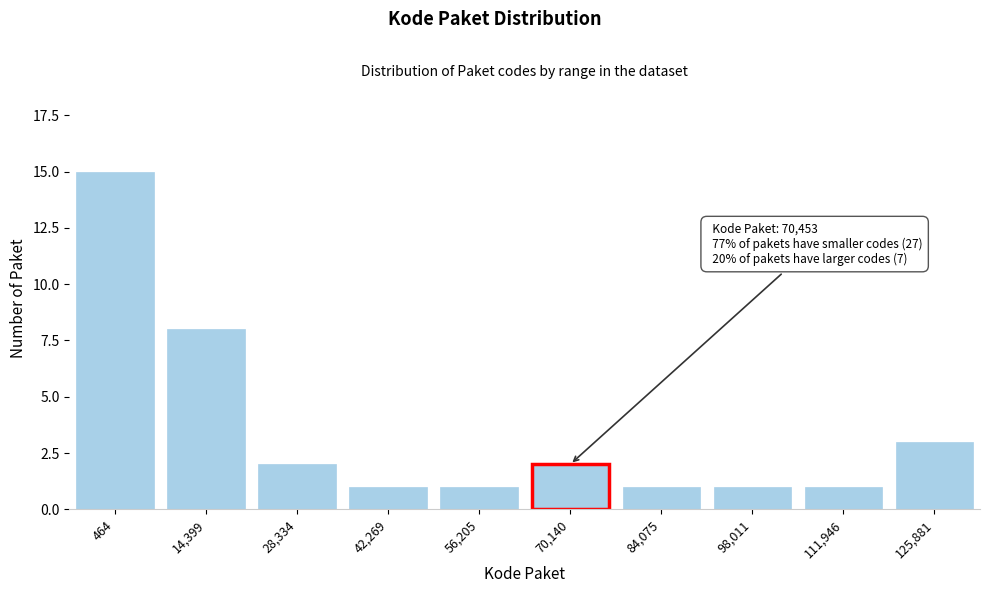

Reading right to left, extract all data points from this chart.

125,881=3	111,946=1	98,011=1	84,075=1	70,140=2	56,205=1	42,269=1	28,334=2	14,399=8	464=15